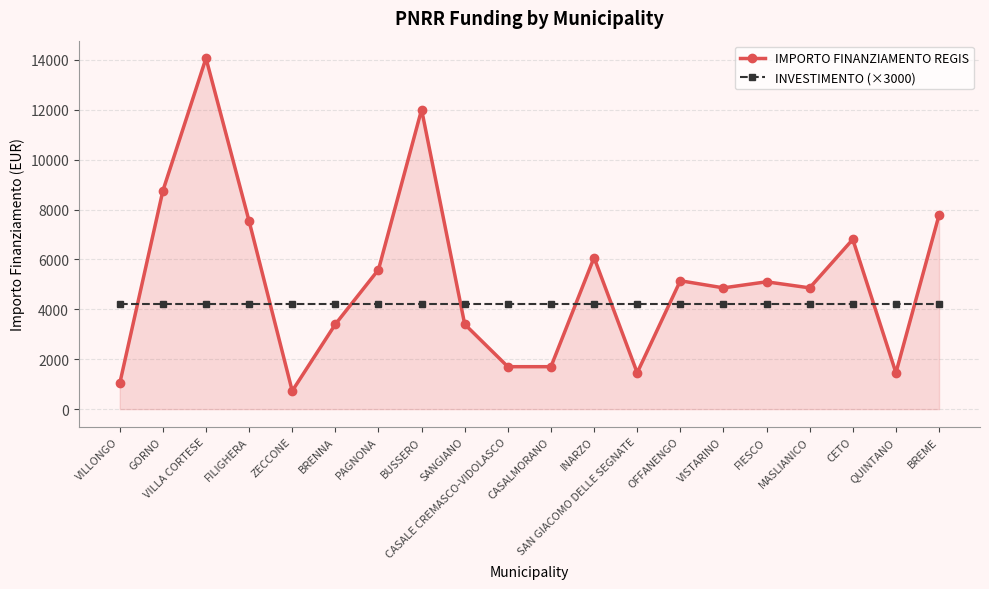

How many times do IMPORTO FINANZIAMENTO REGIS and INVESTIMENTO (×3000) cross each other?

9